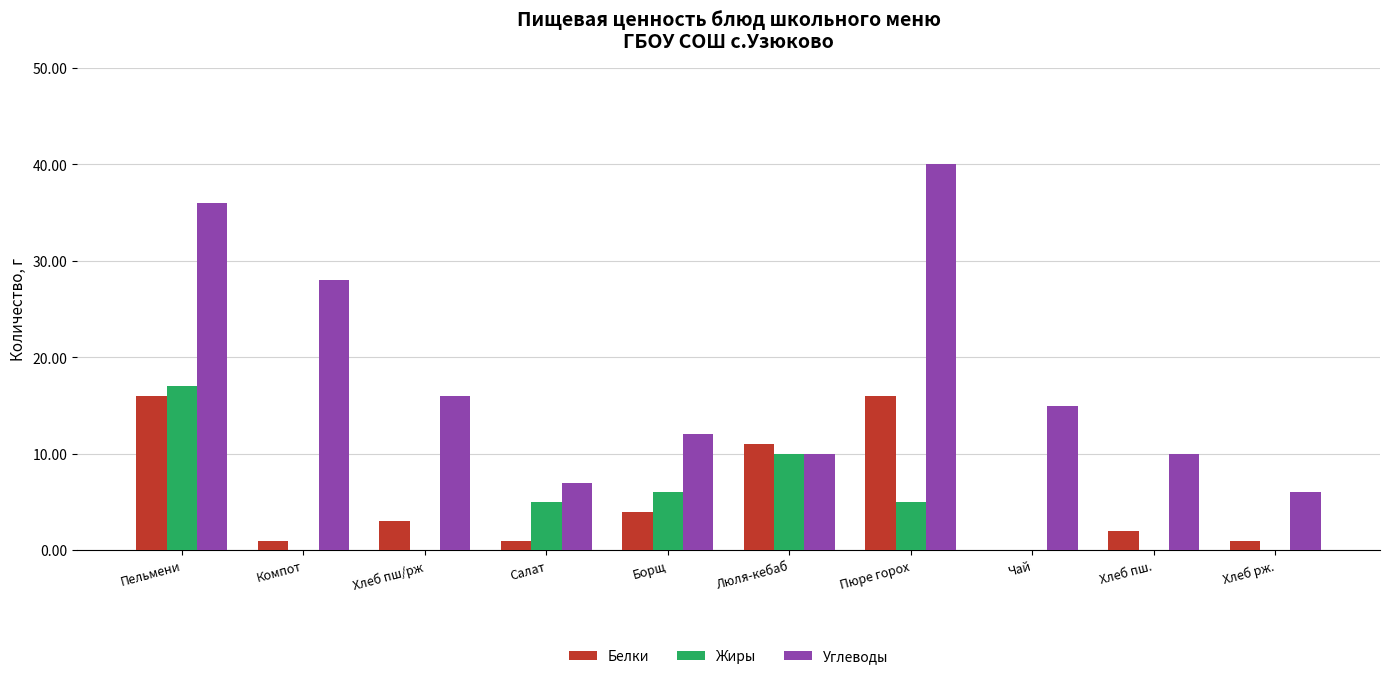

What is the total value across all series at Пюре горох?

61